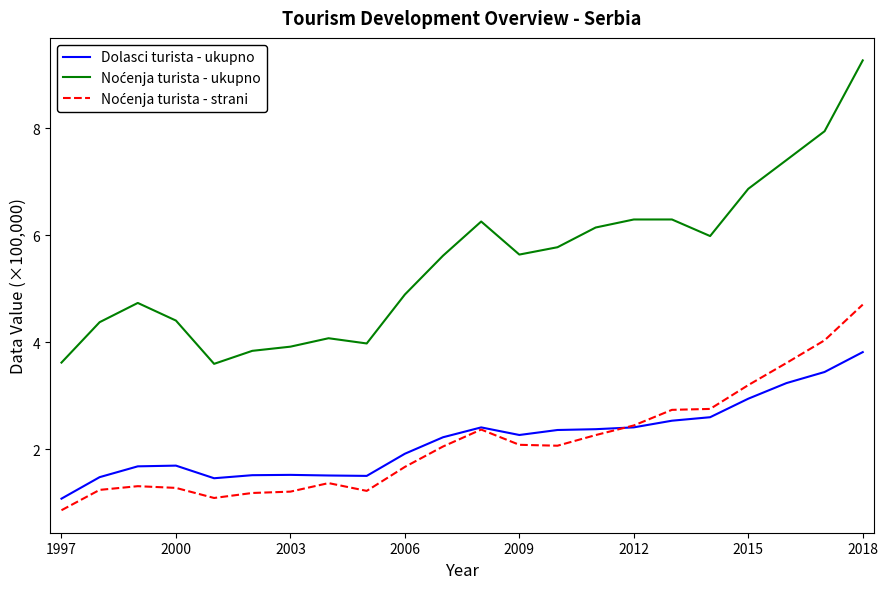

What is the minimum value for Dolasci turista - ukupno?

1.1